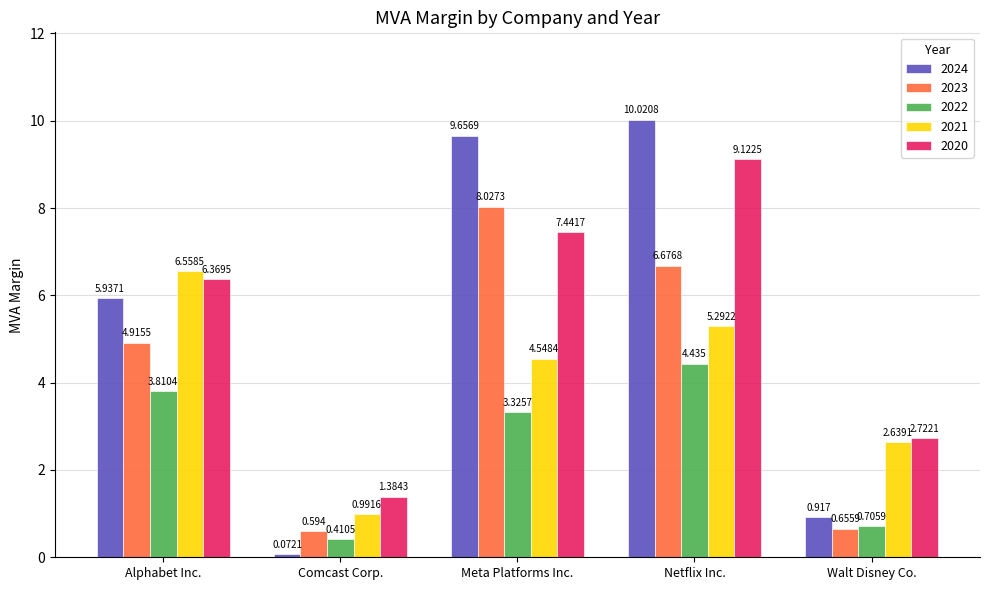

Rank the categories by 2023 value from highest to lowest.

Meta Platforms Inc., Netflix Inc., Alphabet Inc., Walt Disney Co., Comcast Corp.